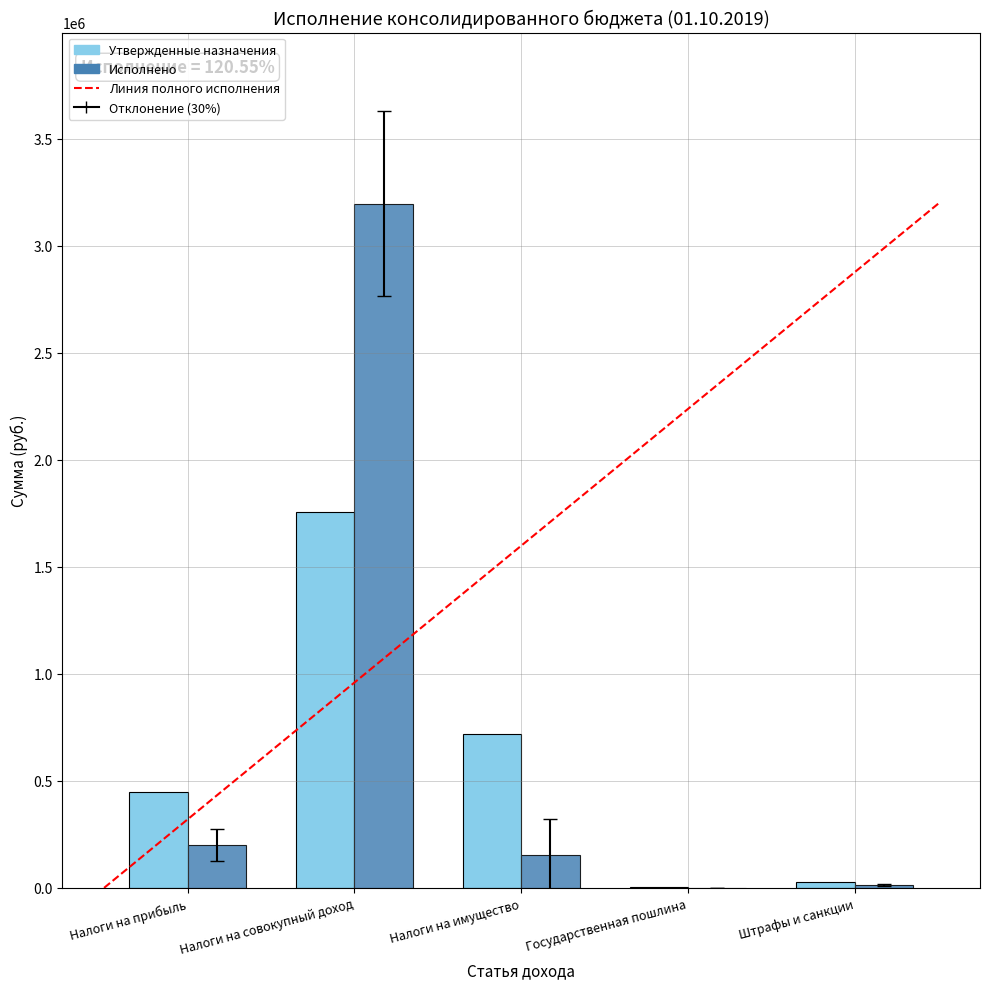

True or false: Исполнено has a value of 200319.7 at Налоги на прибыль.

True